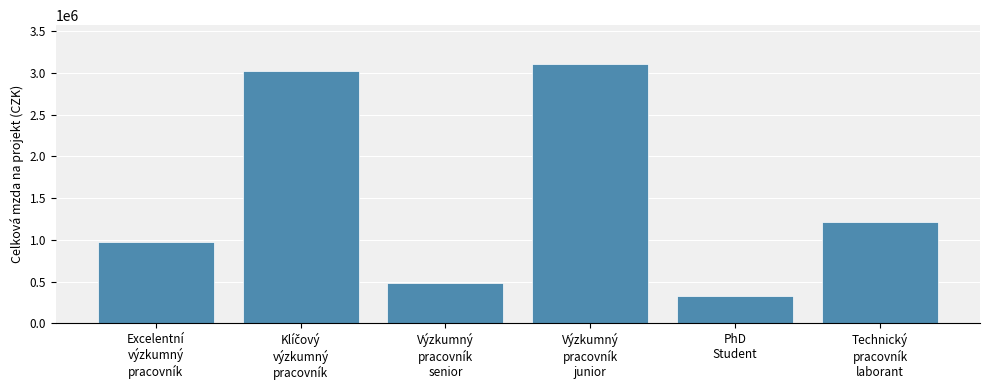

How many data points are less than 1215000?

3